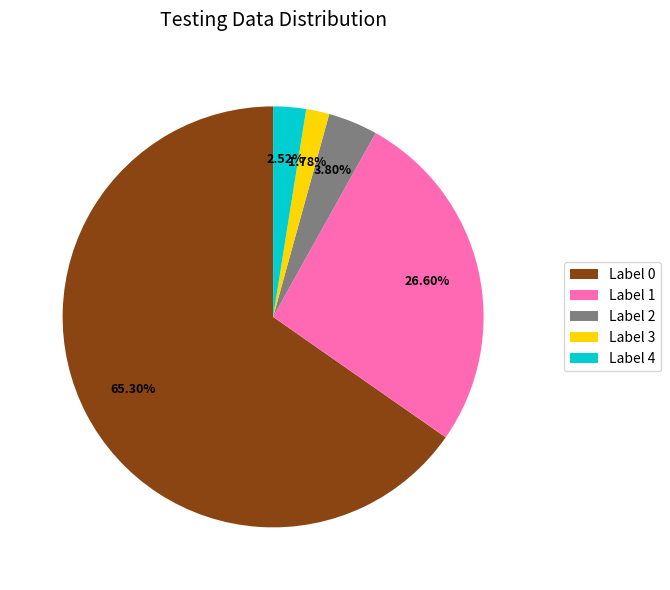

Is the sum of Label 4 and Label 1 greater than half?

No